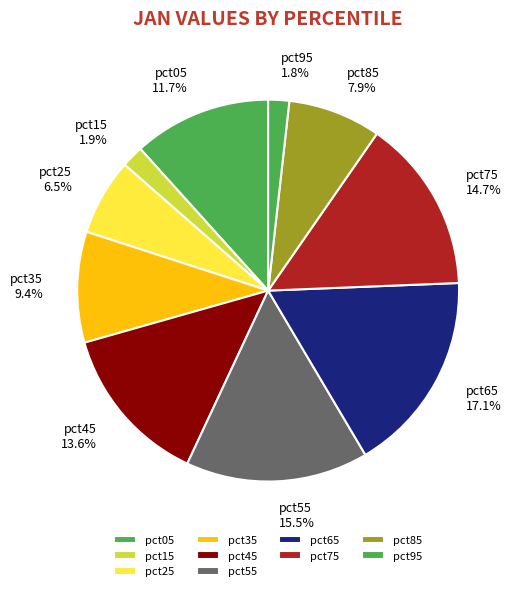

How many segments does this pie chart have?

10